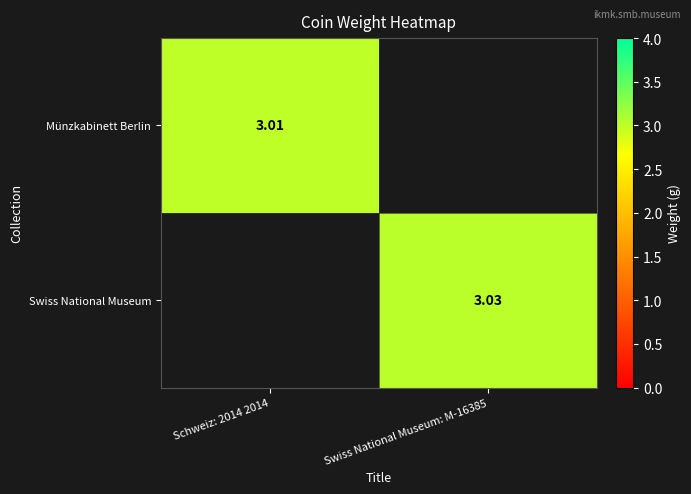

What is the sum of all Münzkabinett Berlin values?

3.0